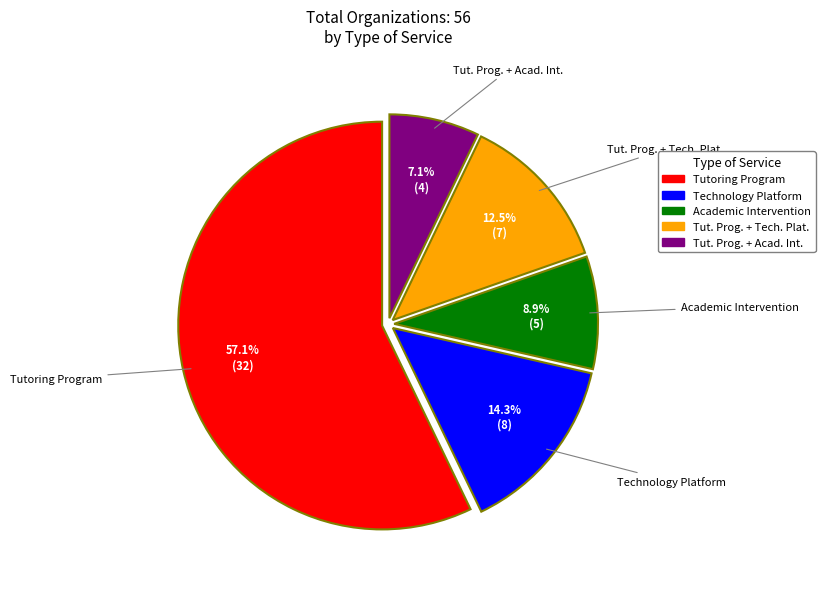

Count the number of slices in the pie.

5